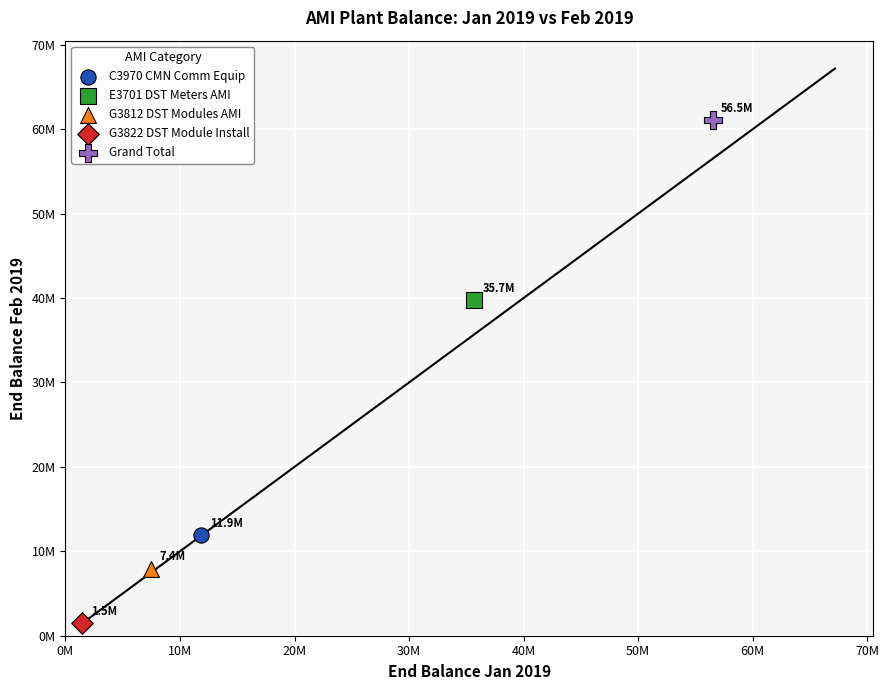

Which series reaches the maximum Y coordinate?

Grand Total